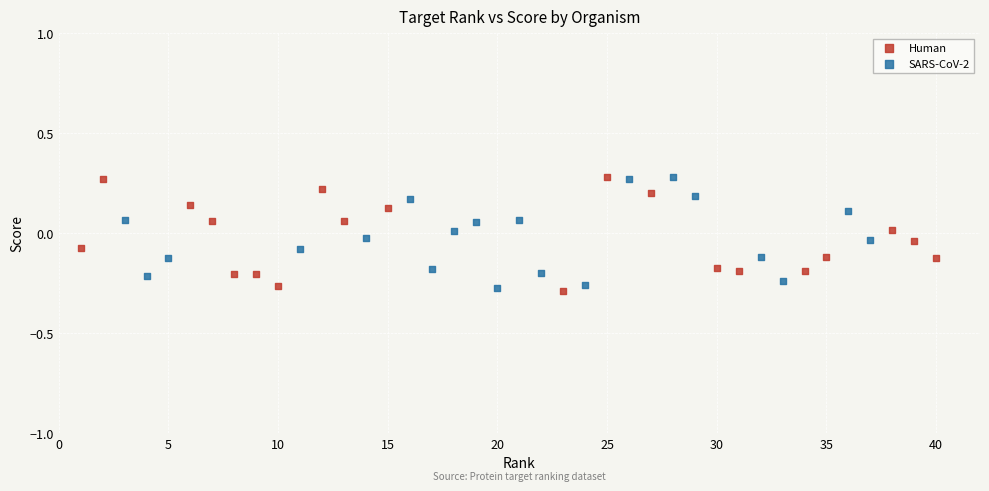

What are all the series names shown in the legend?

Human, SARS-CoV-2